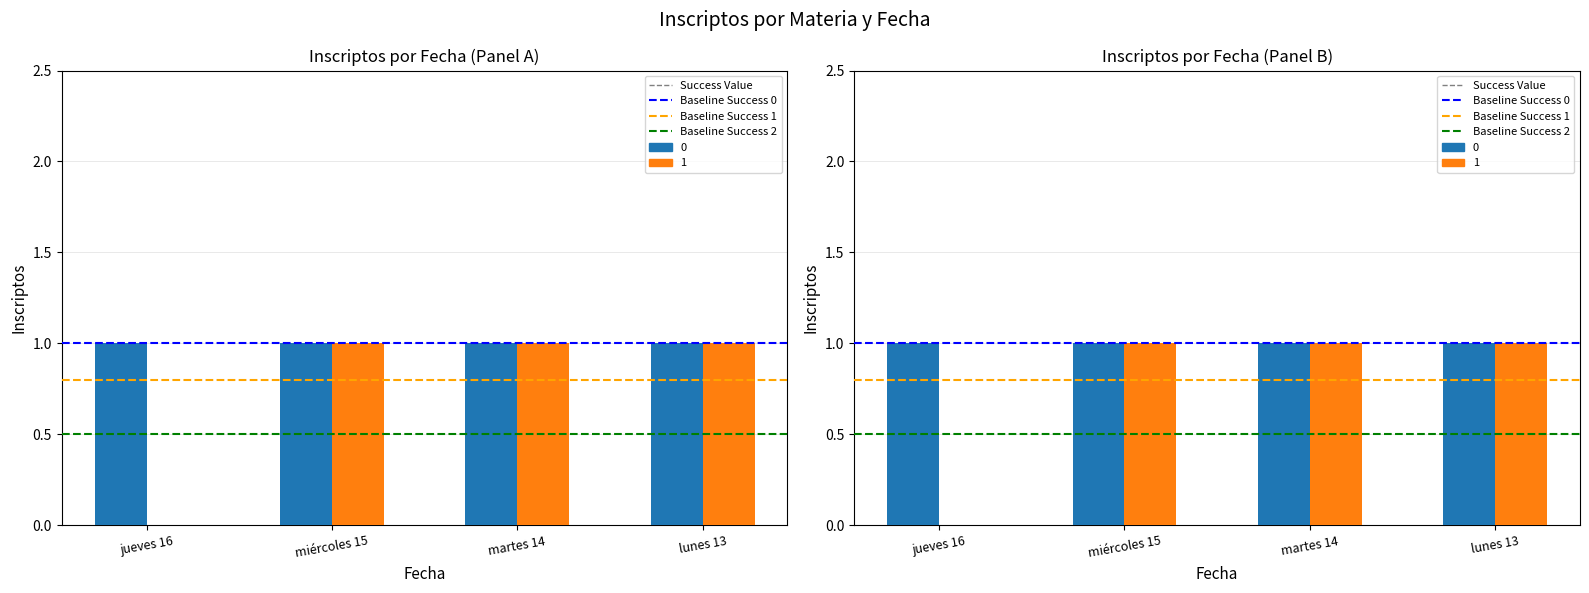

Which series has the largest range (max minus min)?

Baseline Success 0